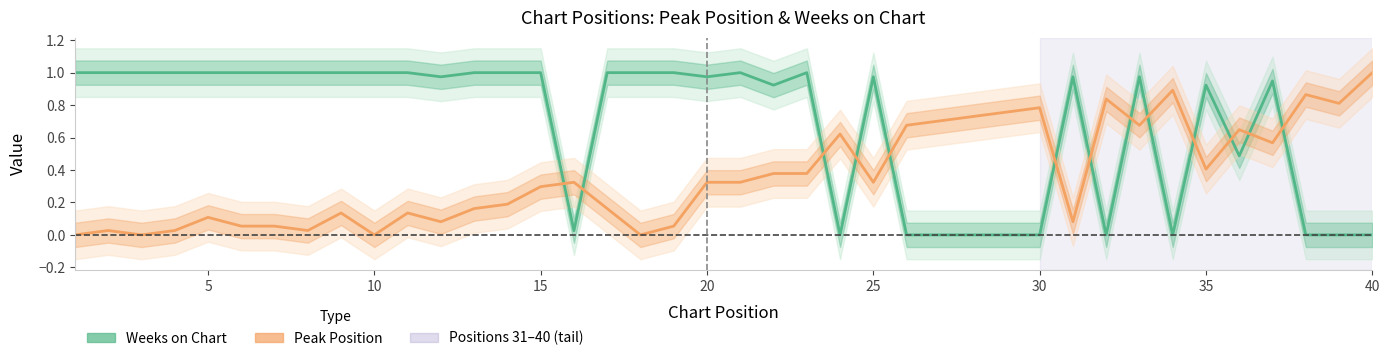

Is this an area chart (filled region under the line)?

No